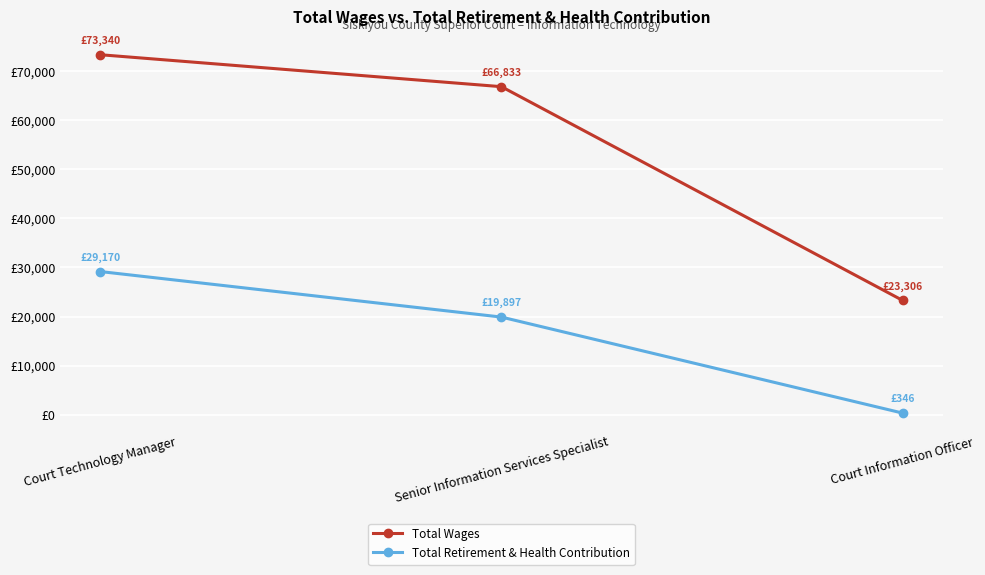

Is this an area chart (filled region under the line)?

No